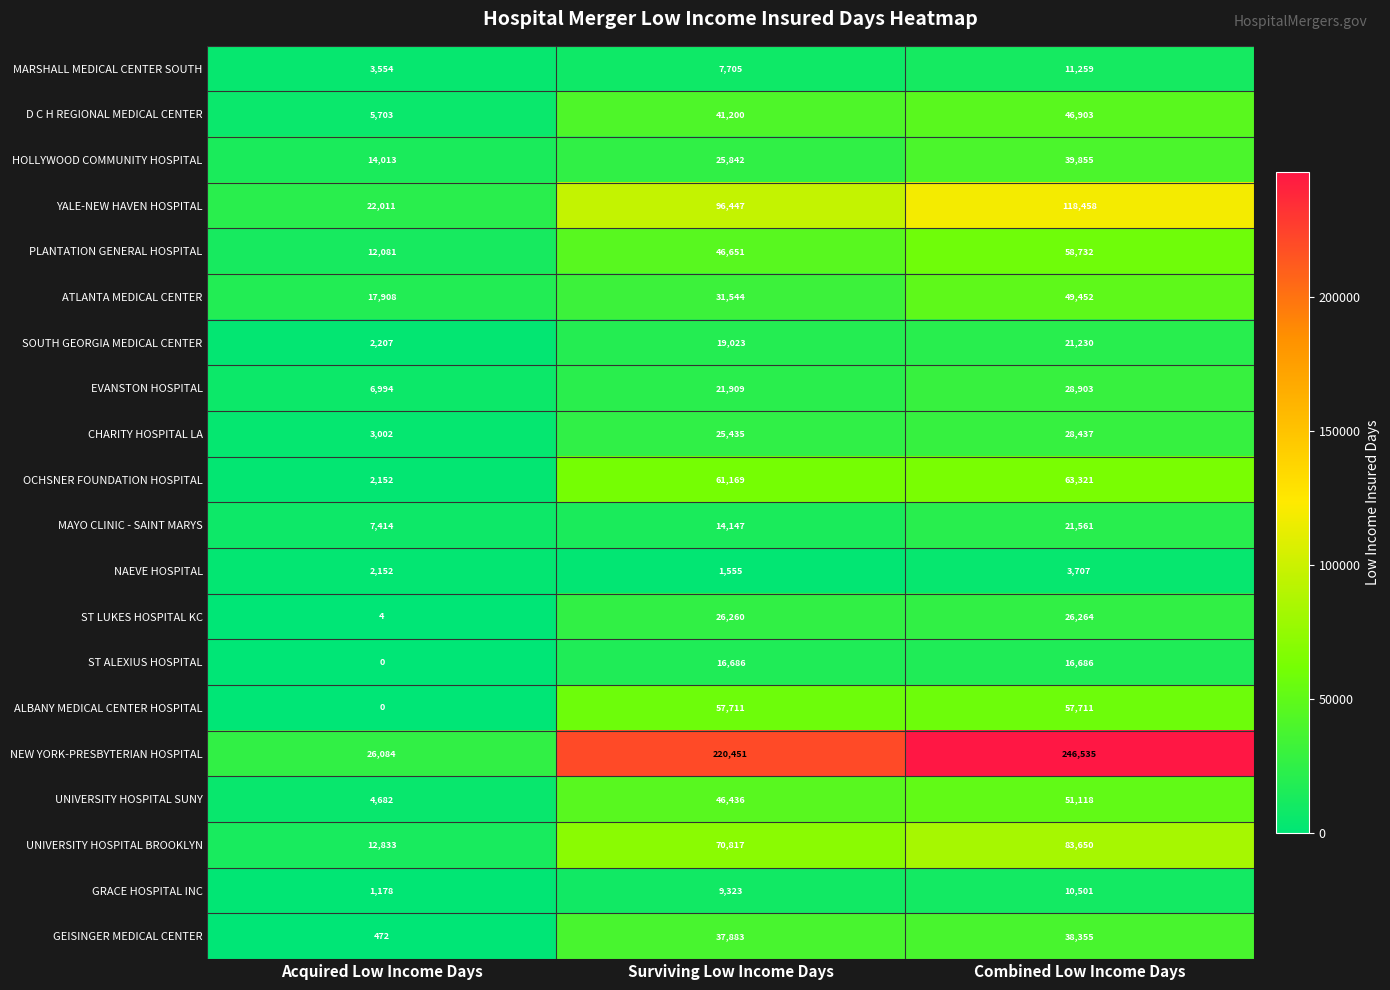

Which series has the largest range (max minus min)?

NEW YORK-PRESBYTERIAN HOSPITAL